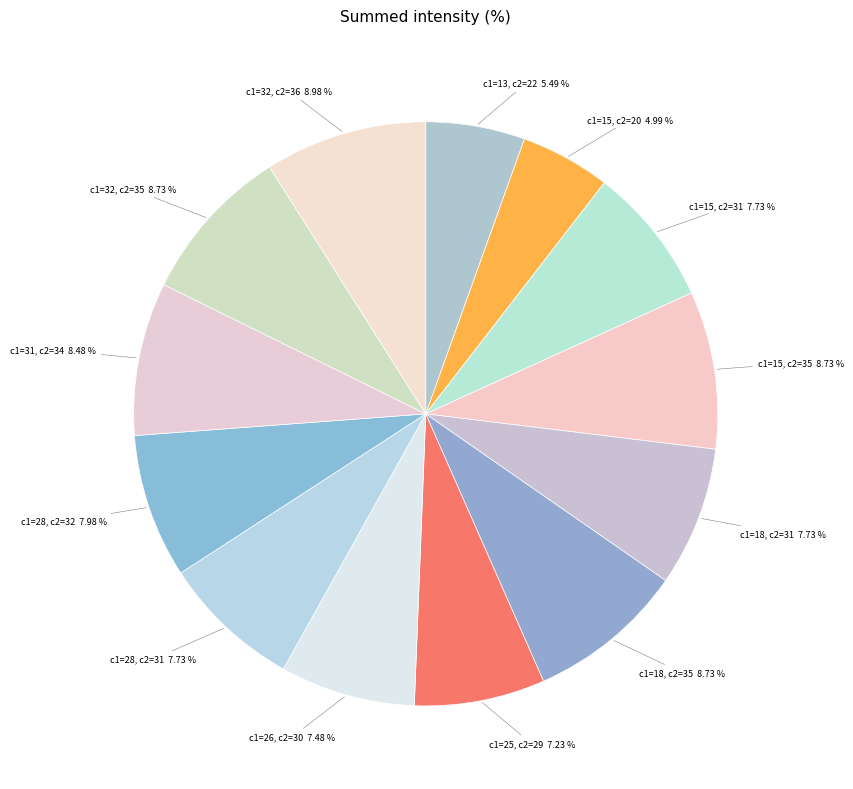

Do c1=18, c2=35 8.73 % and c1=15, c2=35 8.73 % together represent more than half of the pie?

No